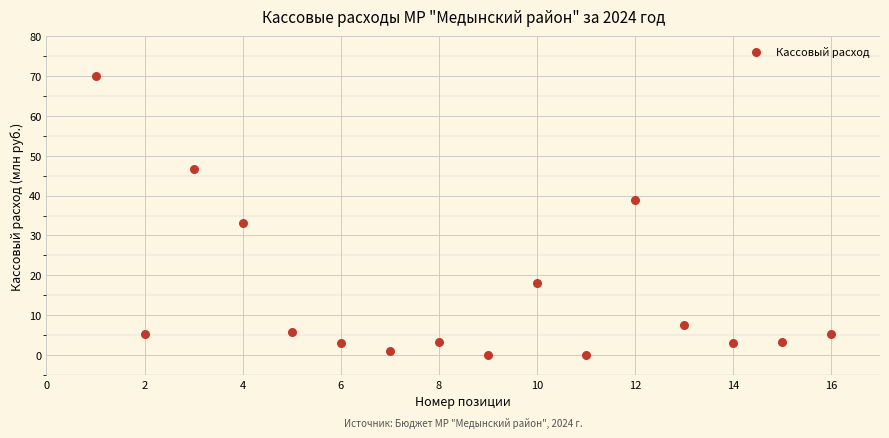

What is the range of Y values (max minus min)?

69.9